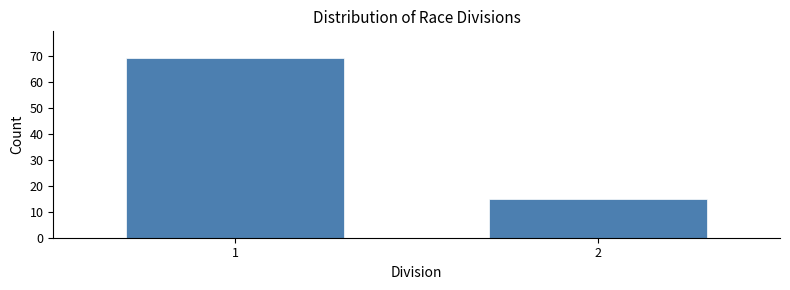

Reading left to right, extract all data points from this chart.

69	15